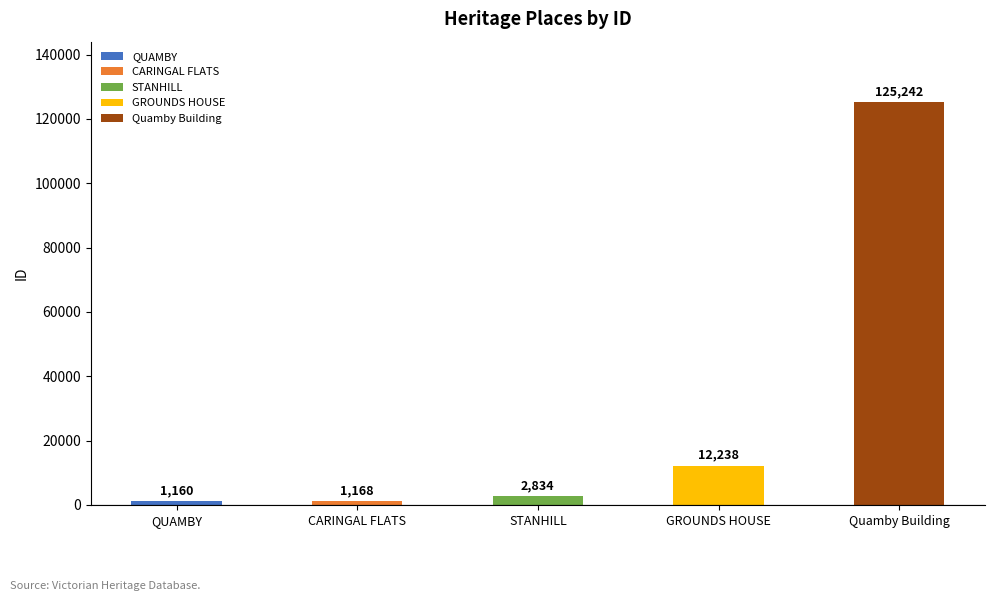

How many series are shown in this chart?

1